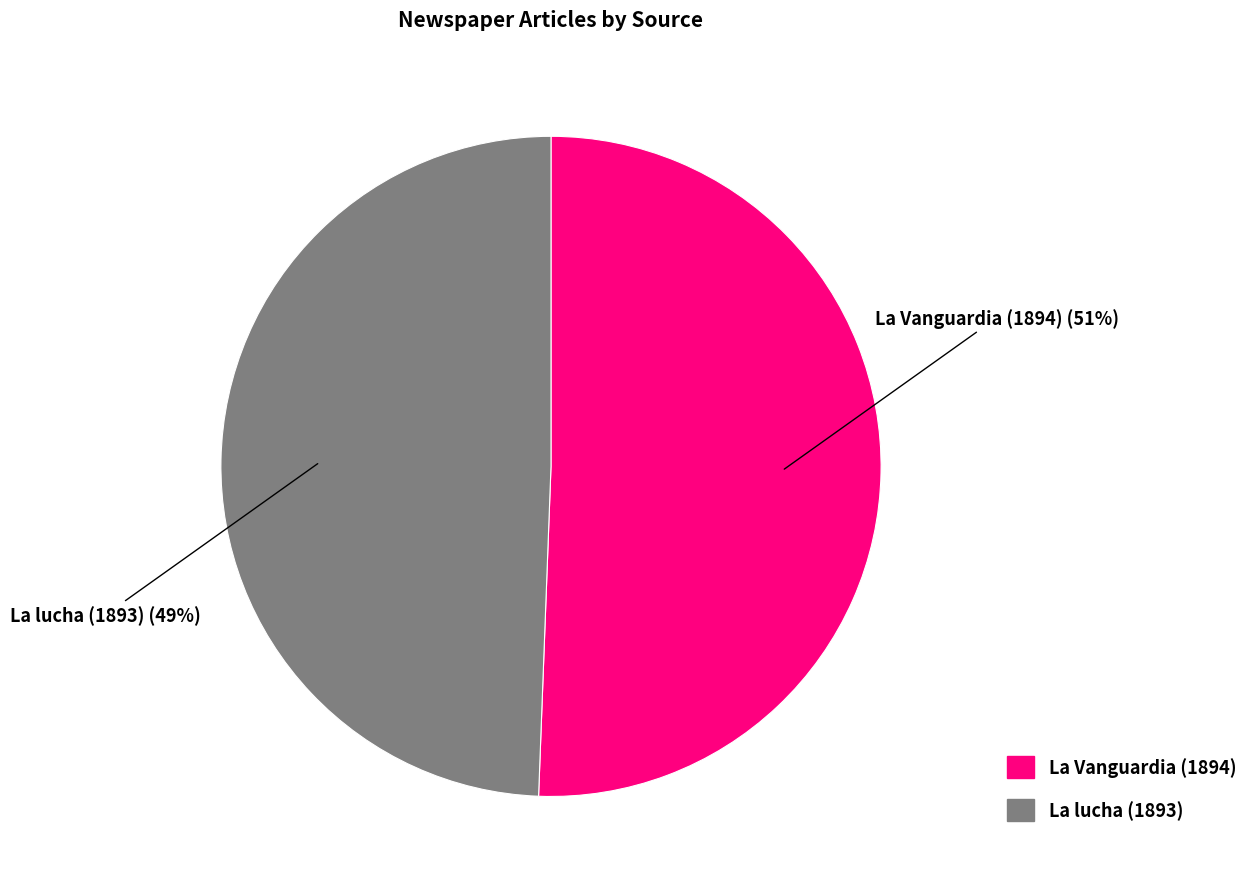

Is there a majority slice in this chart?

Yes